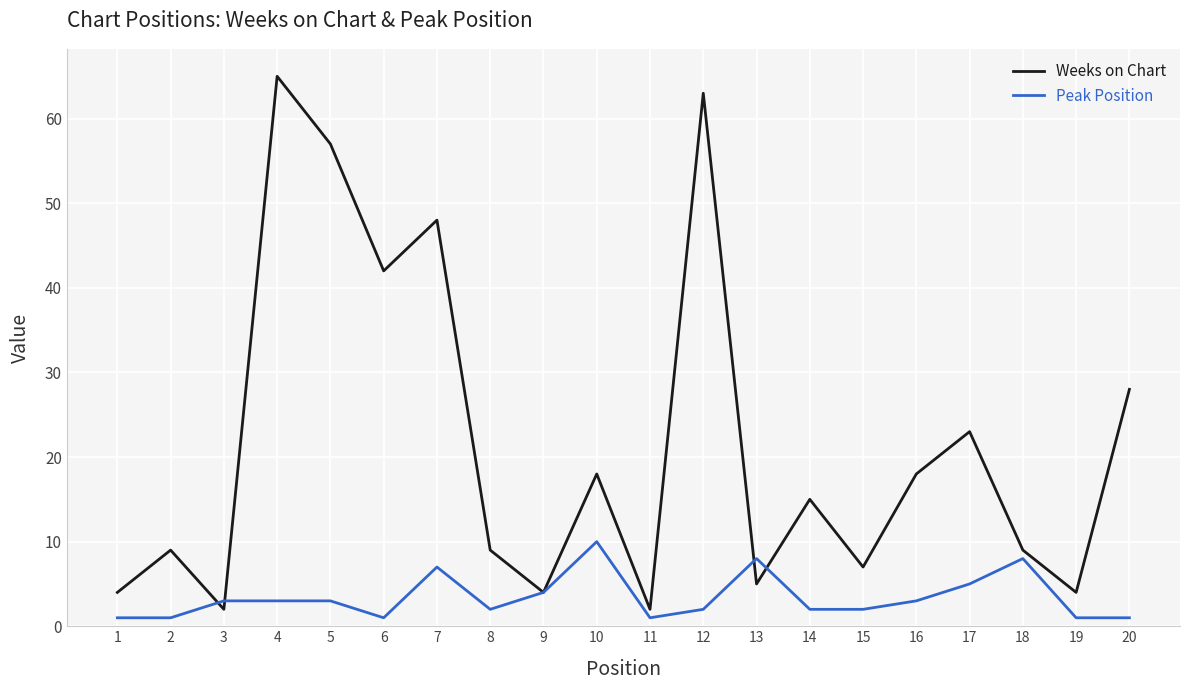

The Peak Position series shows 4 at 7. True or false?

False